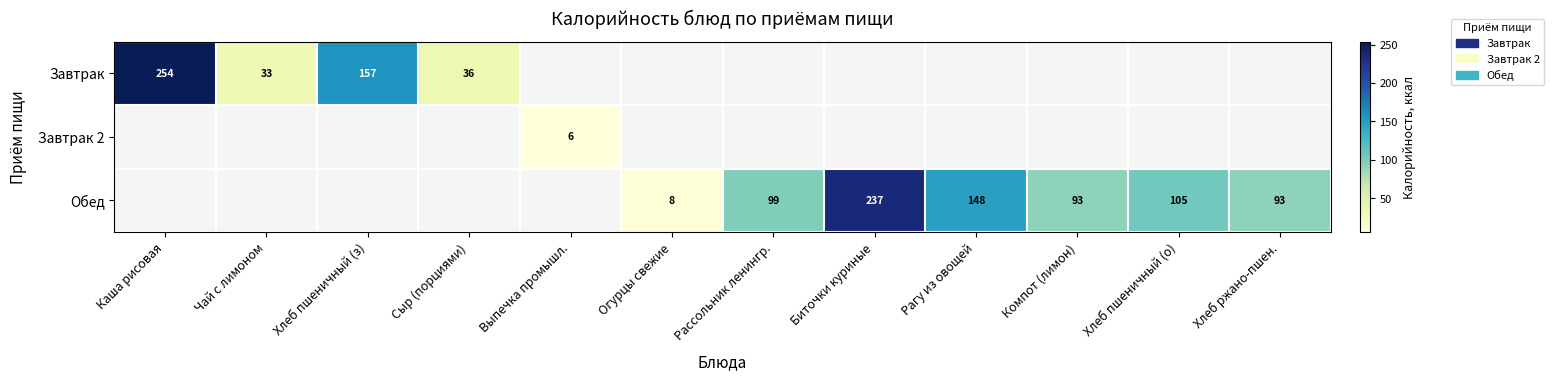

At how many categories does at least one series exceed 226?

2